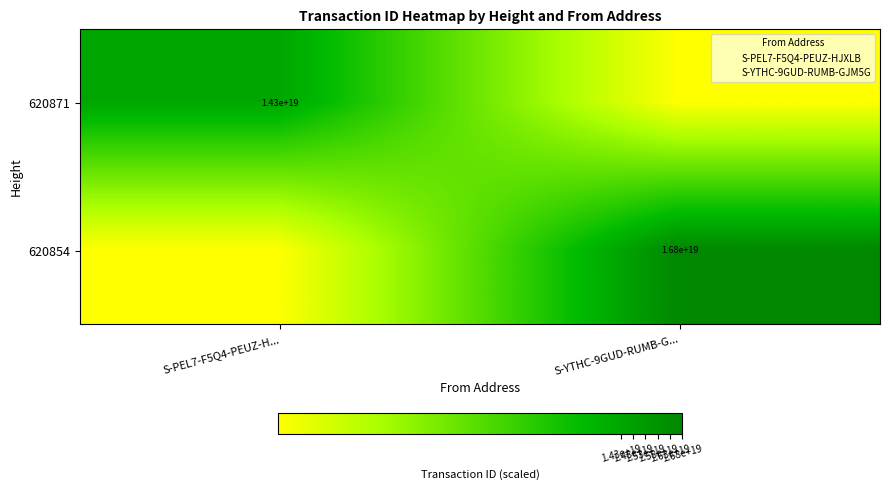

The 620854 series shows 16800000000000000000 at S-YTHC-9GUD-RUMB-G.... True or false?

True